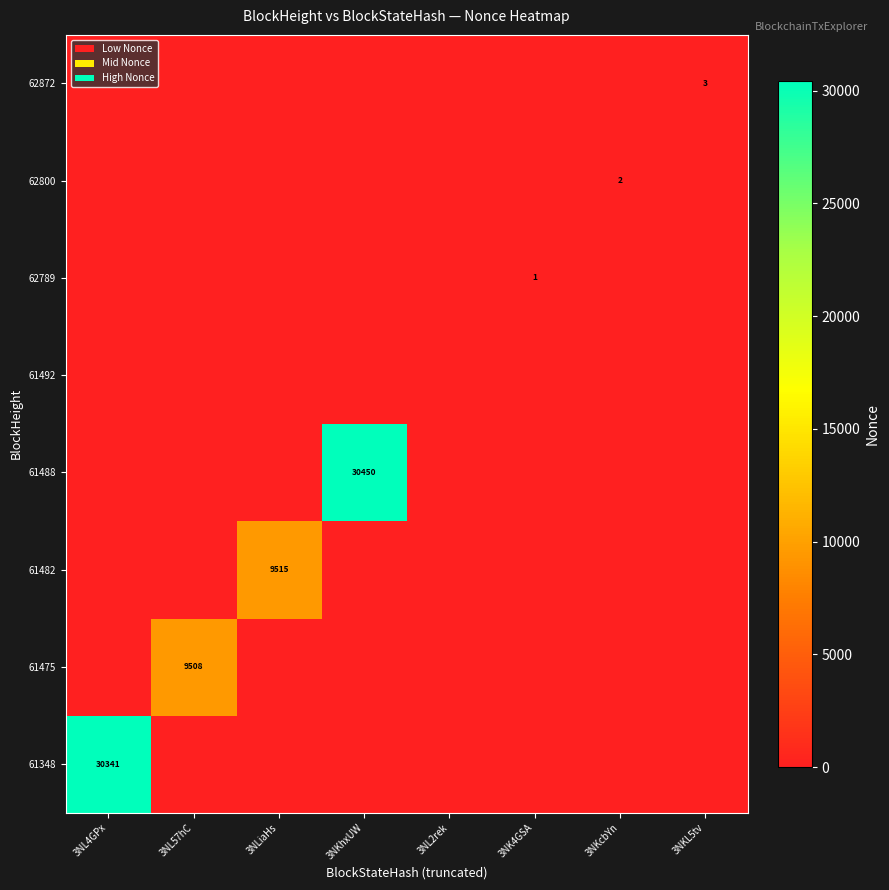

Is it true that 62872 equals 2 at 3NK4GSA?

False